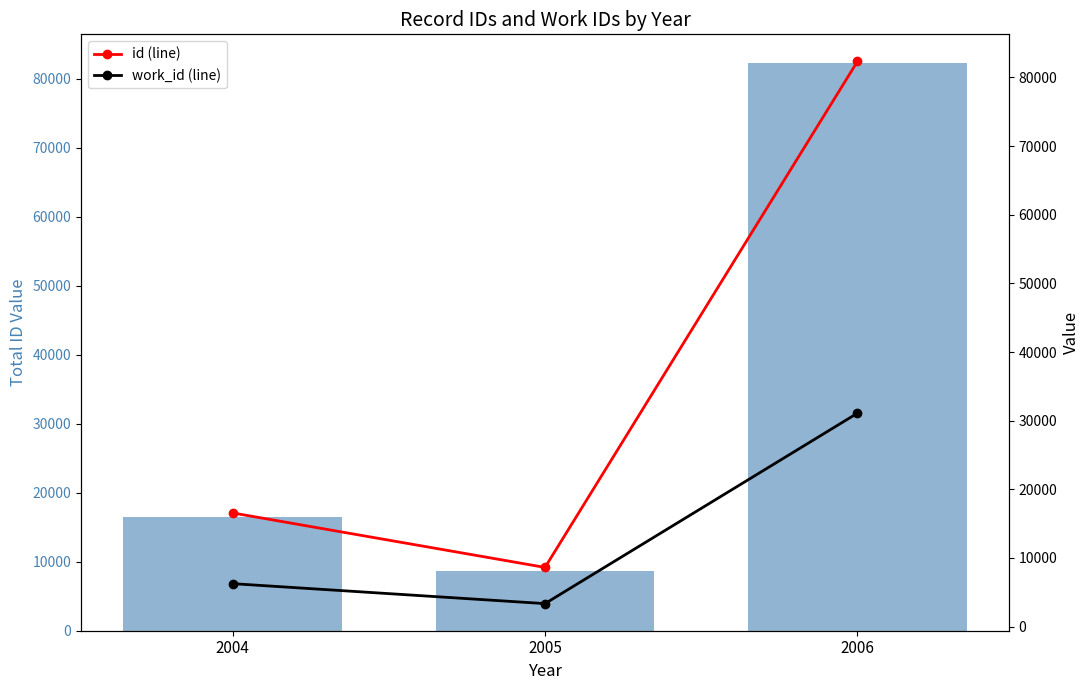

What is the total value across all series at 2006?

195749